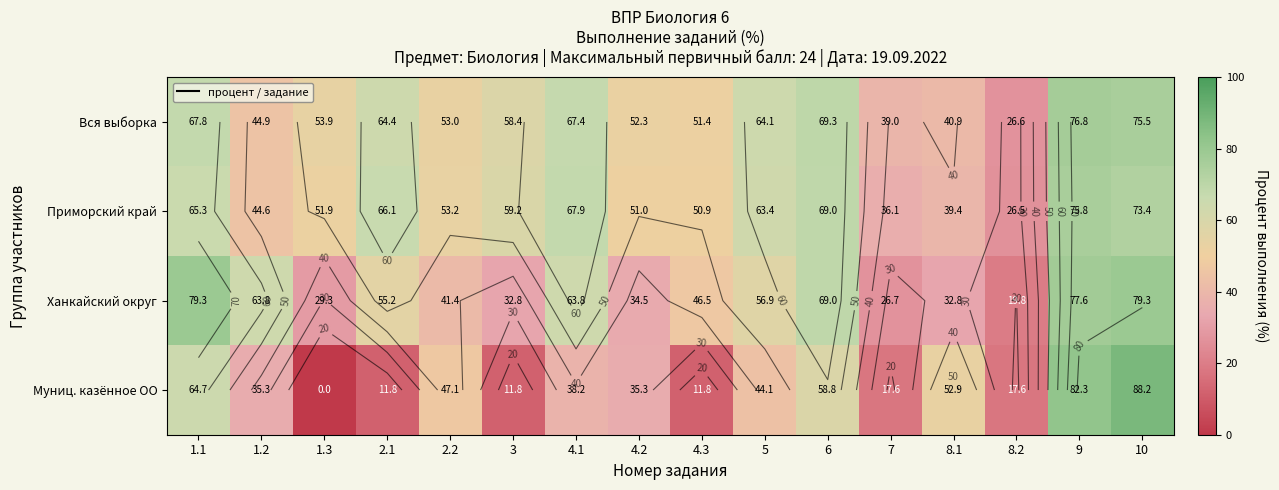

What is the difference between the maximum and minimum values in the Приморский край series?

49.2